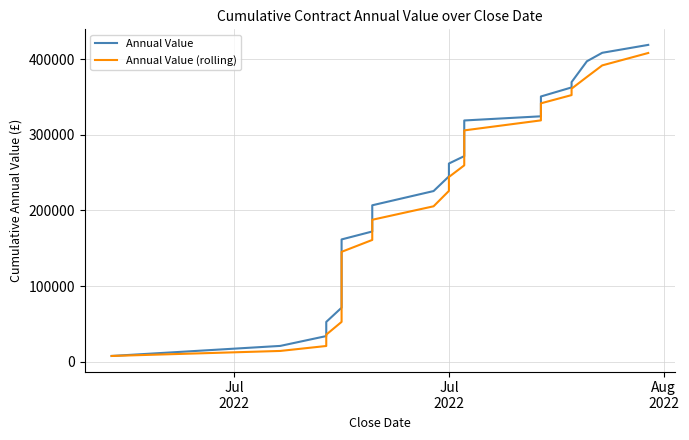

Which series has the largest range (max minus min)?

Annual Value